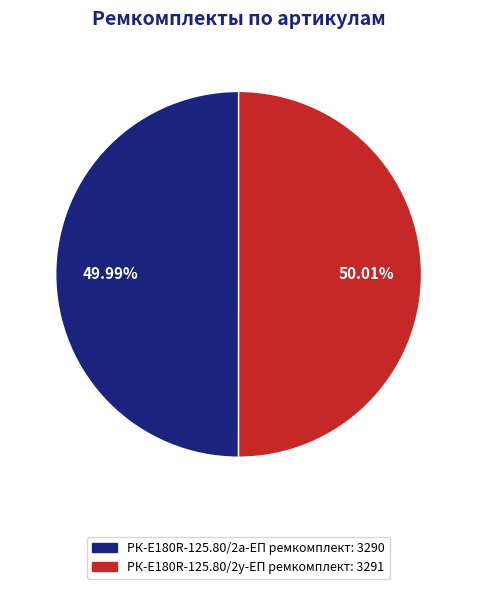

Is there a majority slice in this chart?

Yes